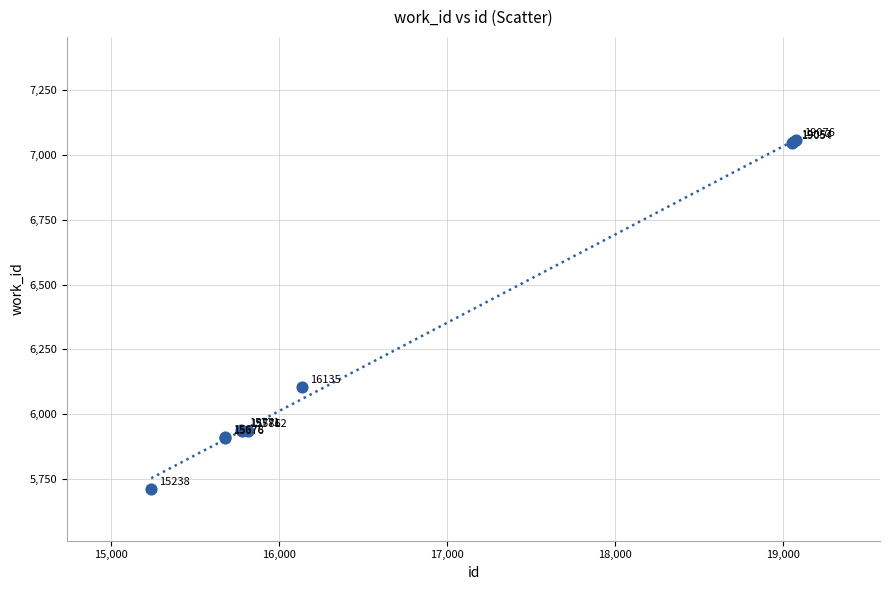

What Y value in the scatter plot is closest to 6383?

6104